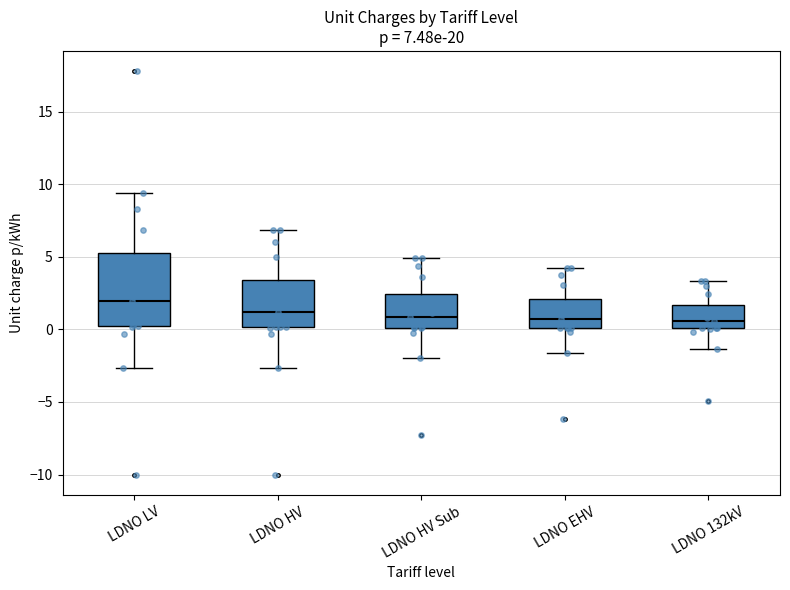

Comparing the boxes themselves (not the whiskers), which one is the tallest?

LDNO LV